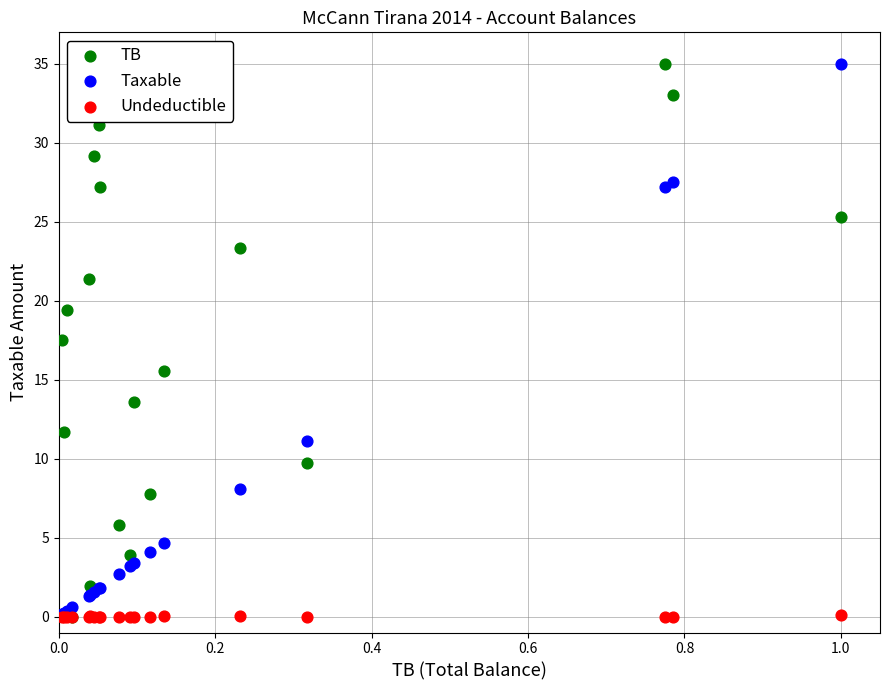

In the Taxable series, what Y value is closest to 17?

11.1